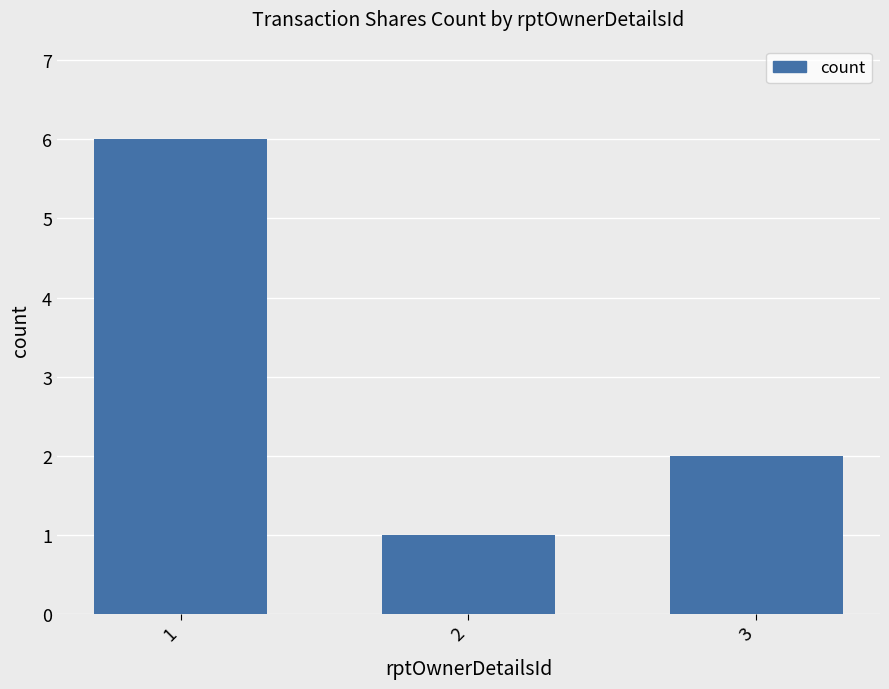

How many data points are less than 2?

1